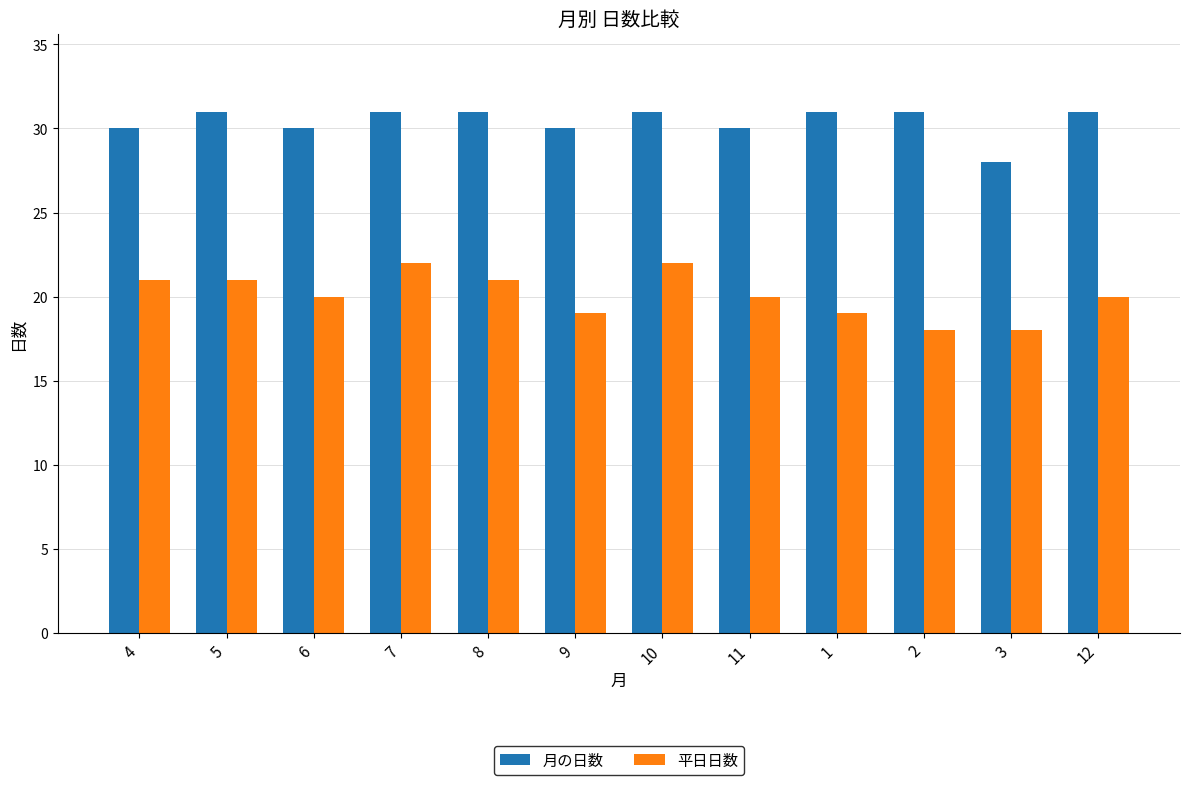

What is the value of the 月の日数 bar at the 6th from the left?

30